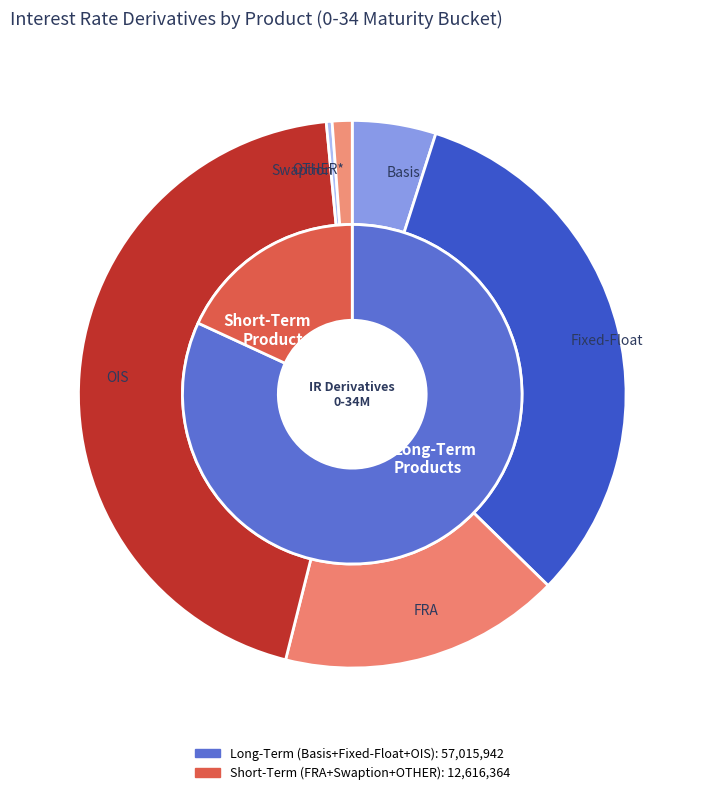

The OTHER* slice represents 1% of the pie. True or false?

True